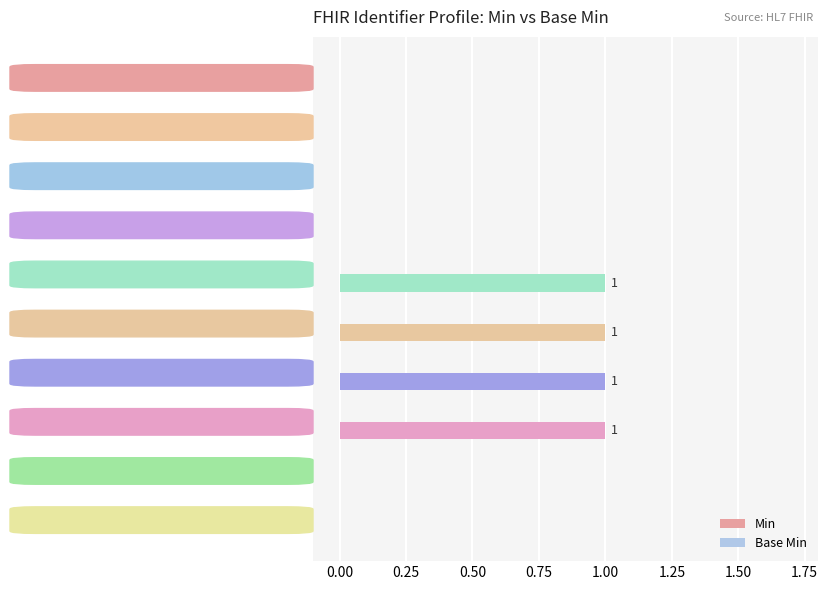

The value at Identifier.period is 1. True or false?

True